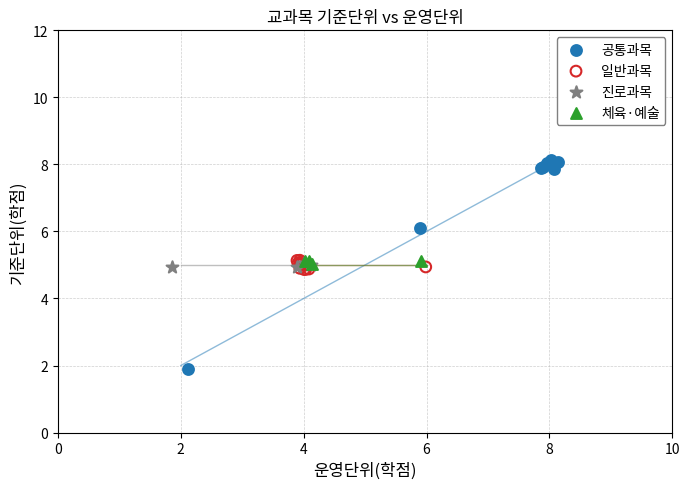

Which series contains the highest Y value?

공통과목